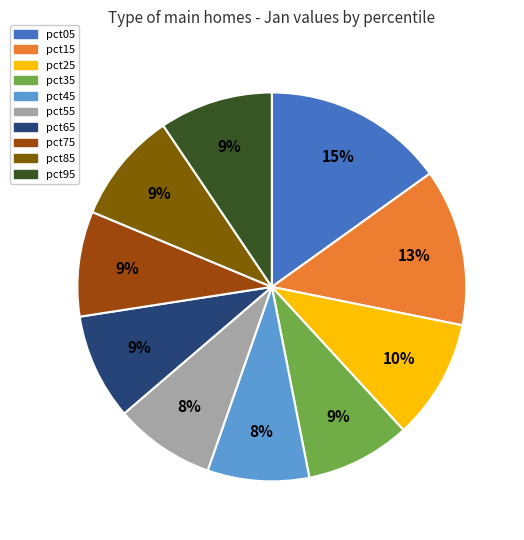

What percentage is the pct25 slice, to the nearest percent?

10%